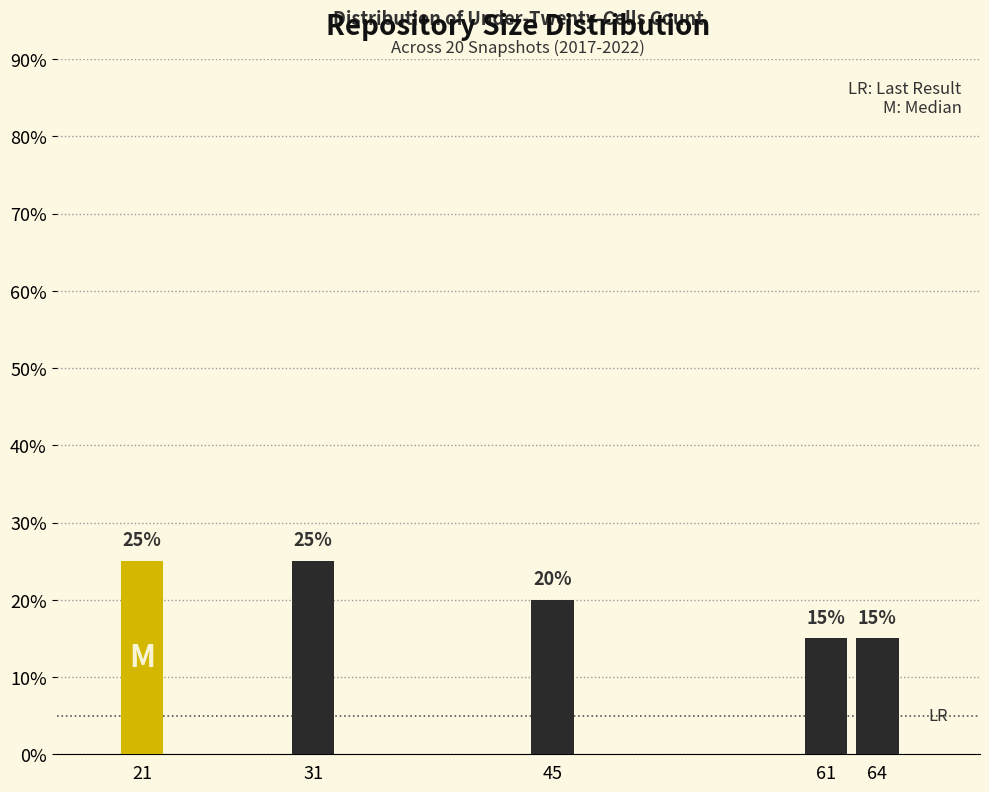

Reading left to right, list all the values displayed in this chart.

21=25	31=25	45=20	61=15	64=15